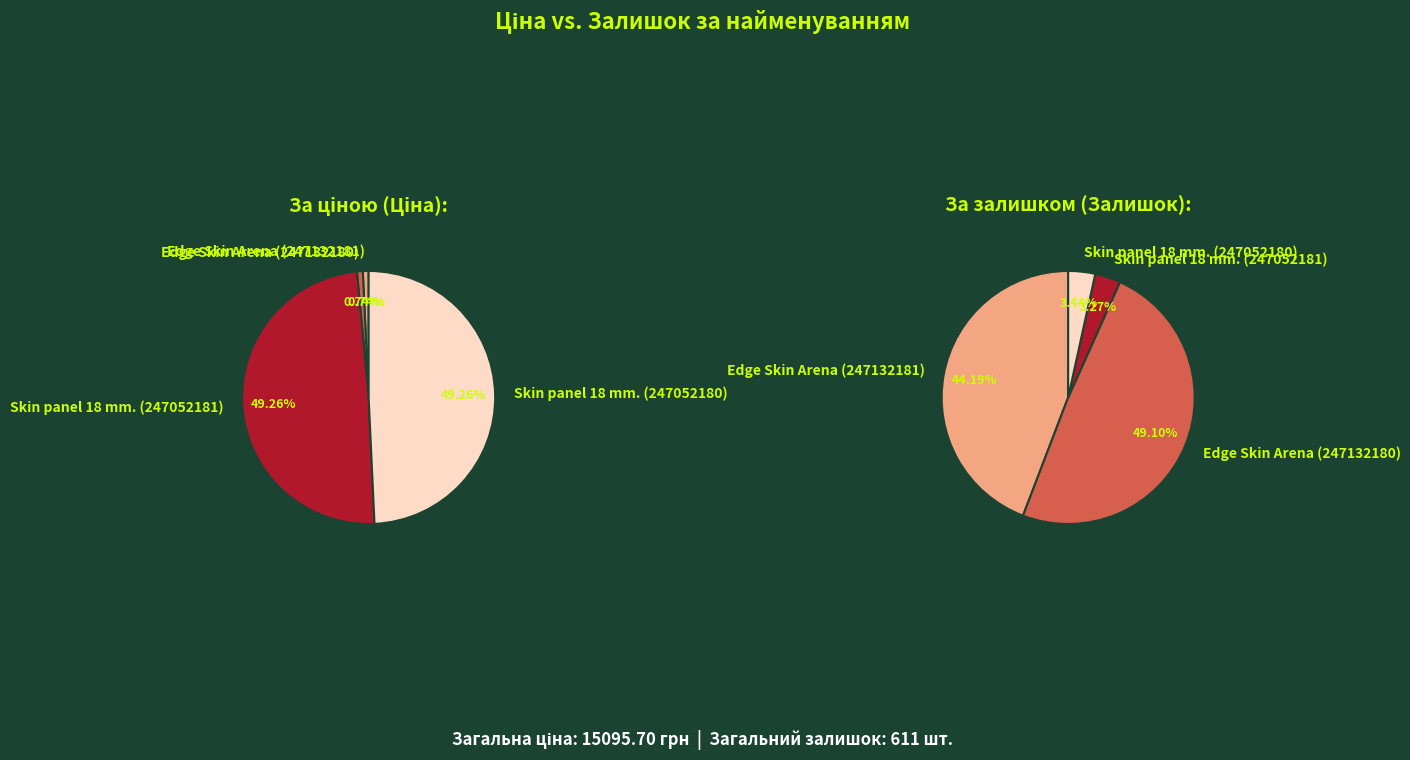

Which series has the largest range (max minus min)?

Ціна